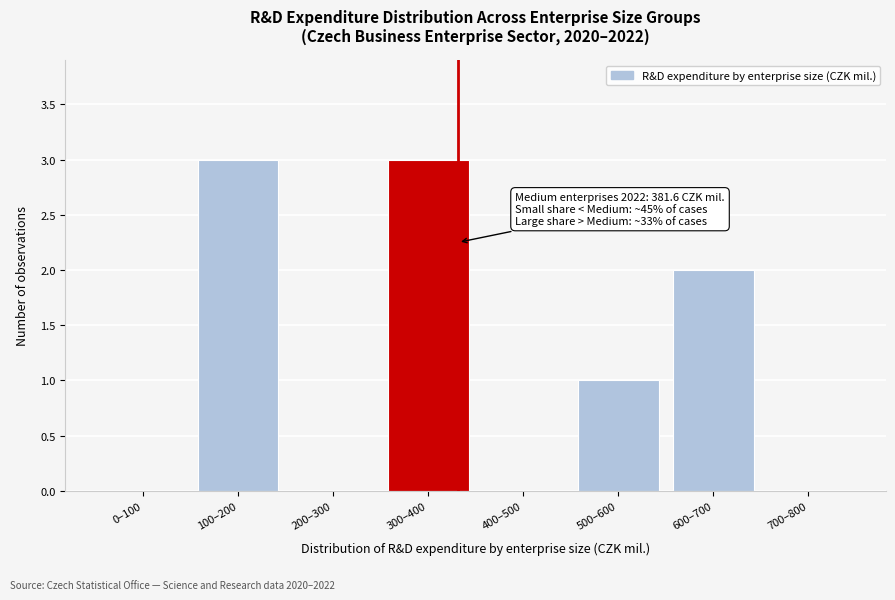

Reading left to right, what are all the values shown in this chart?

0–100=0	100–200=3	200–300=0	300–400=3	400–500=0	500–600=1	600–700=2	700–800=0